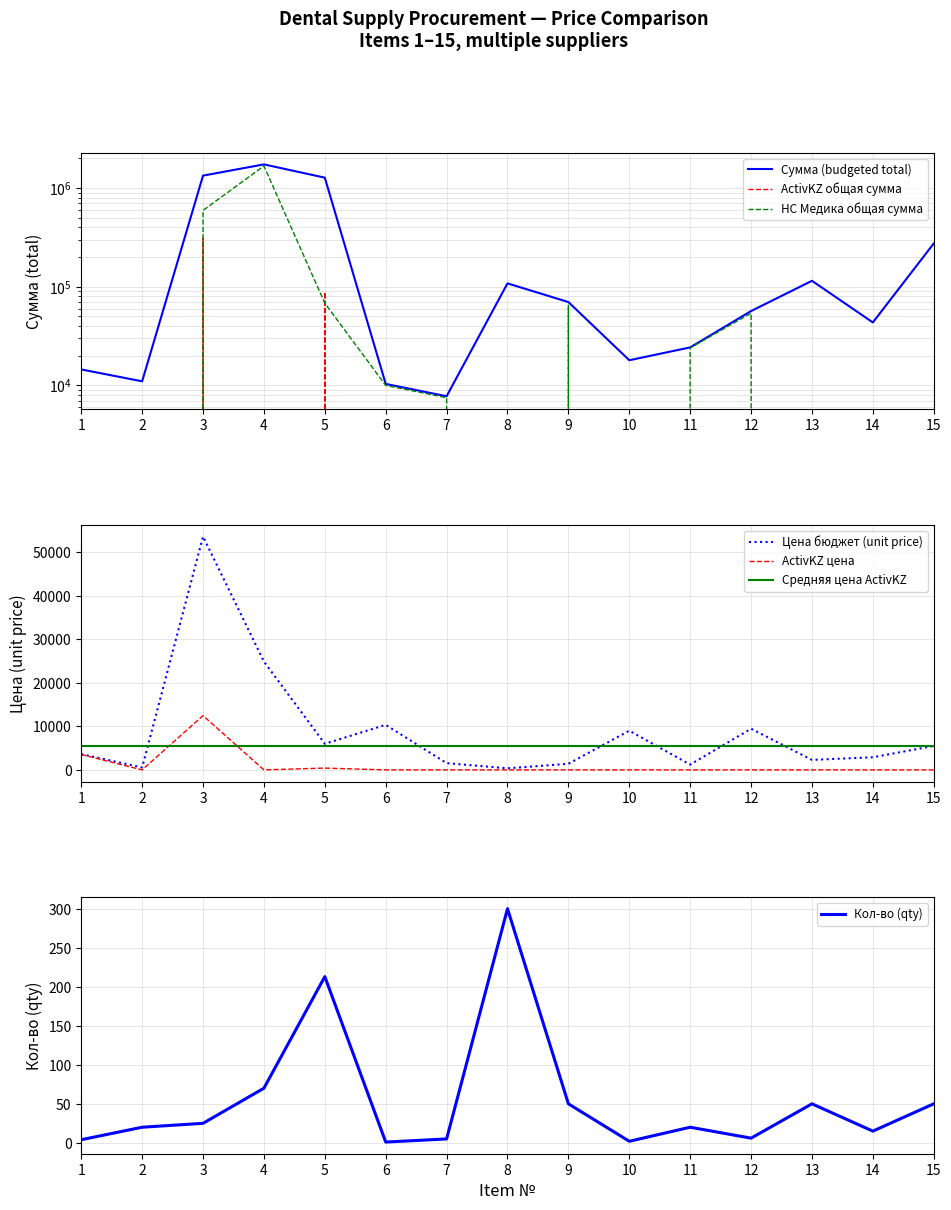

Does the chart have visible grid lines?

Yes